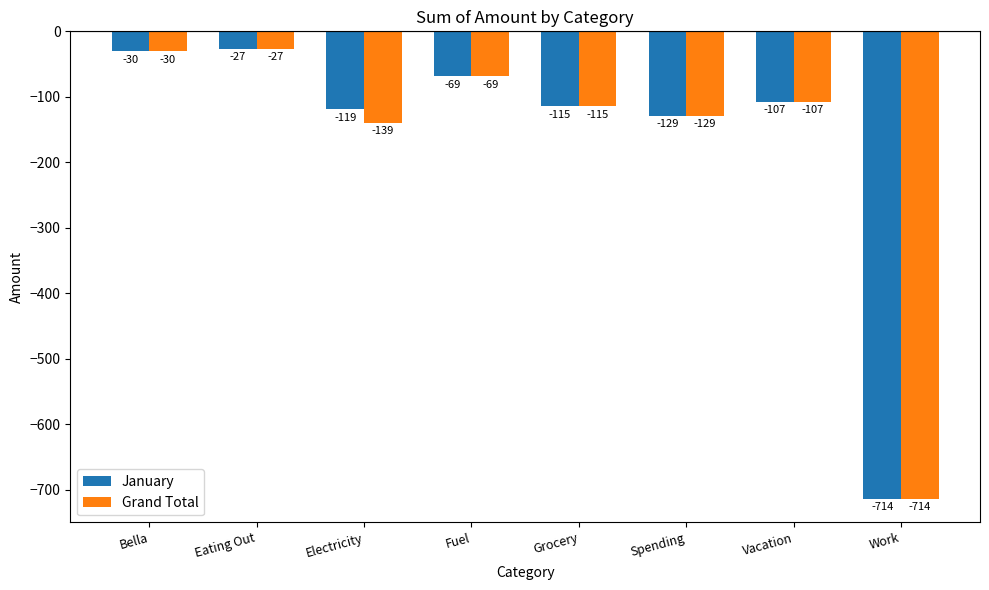

Does the chart contain stacked bars?

No